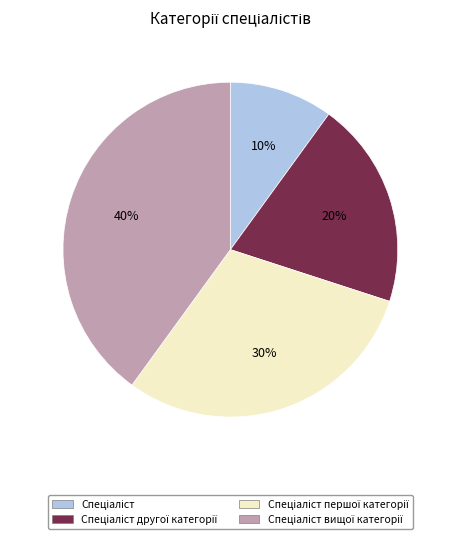

Is there any slice that represents more than half of the pie?

No